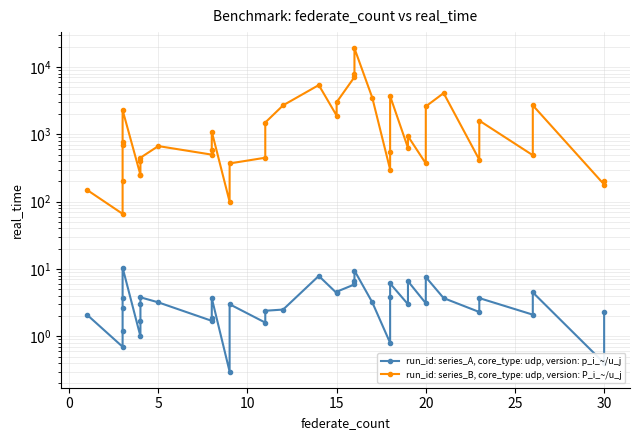

What is the maximum value shown in the chart?

19000.0